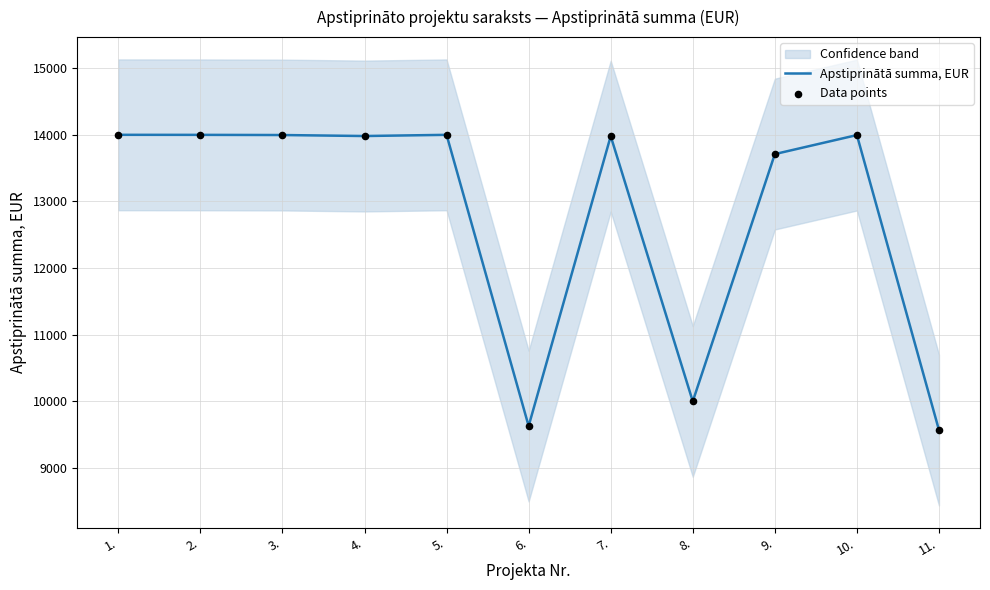

Is the value of Apstiprinātā summa, EUR at 8. greater than the value of Data points at 9.?

No